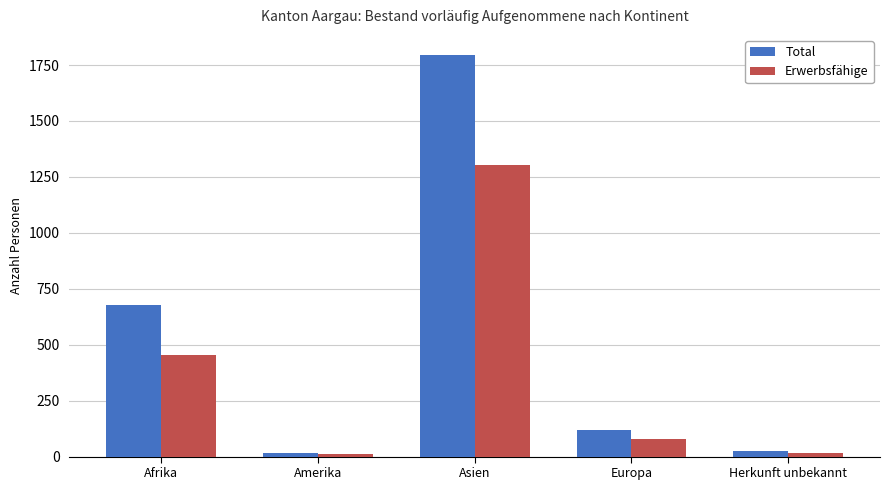

At which category does the chart reach its peak across all series?

Asien